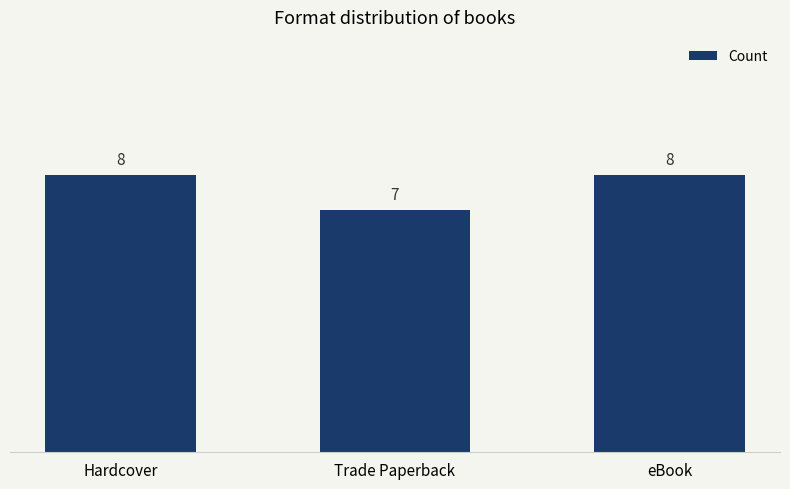

What position from the left is Hardcover?

1